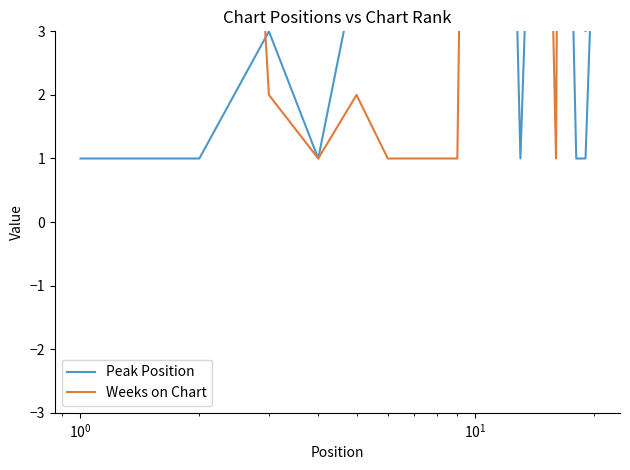

True or false: Peak Position and Weeks on Chart intersect in this chart.

True